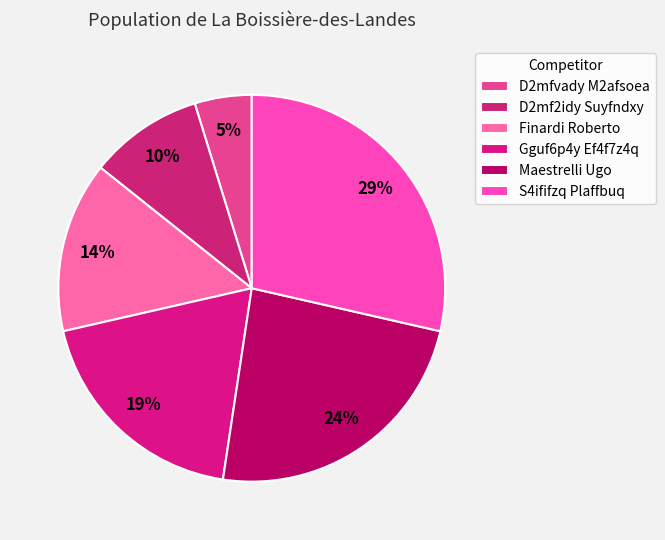

What percentage is the Finardi Roberto slice, to the nearest percent?

14%